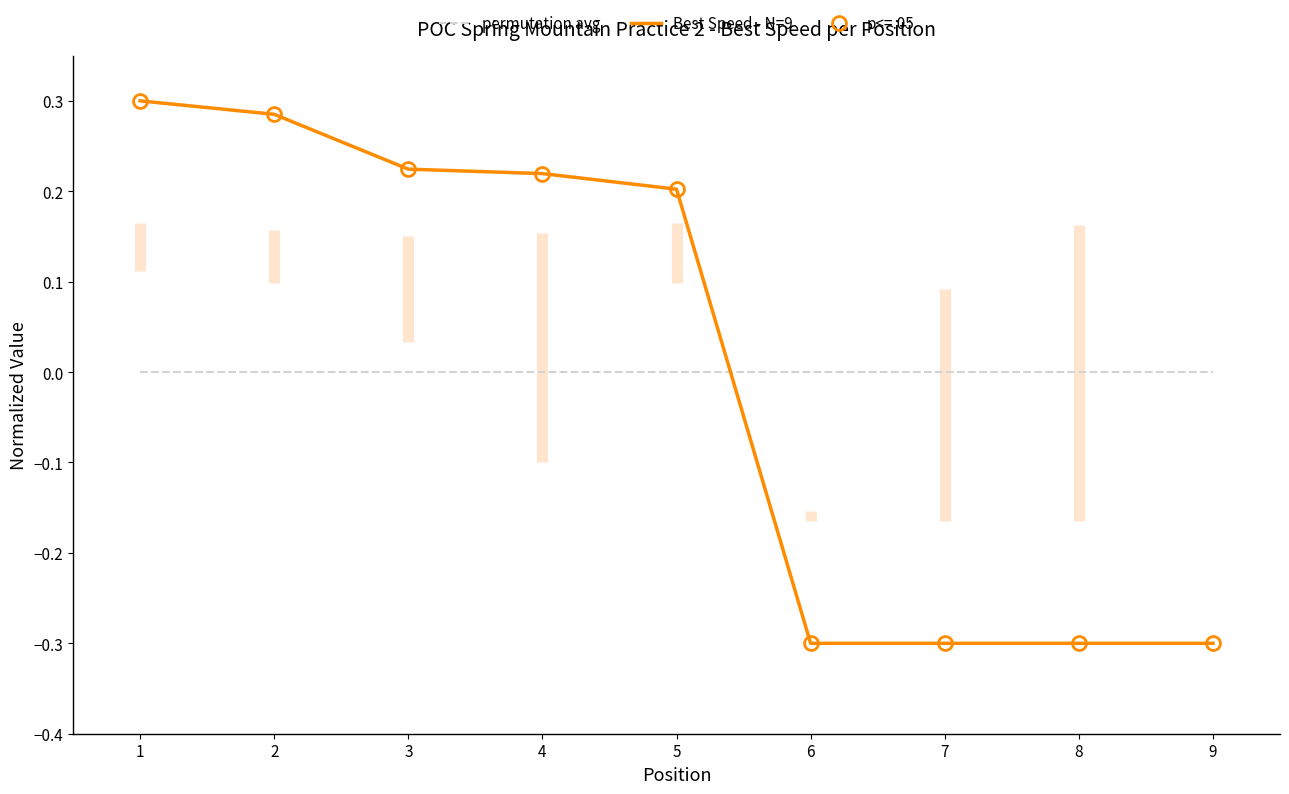

How many lines are shown in the chart?

3